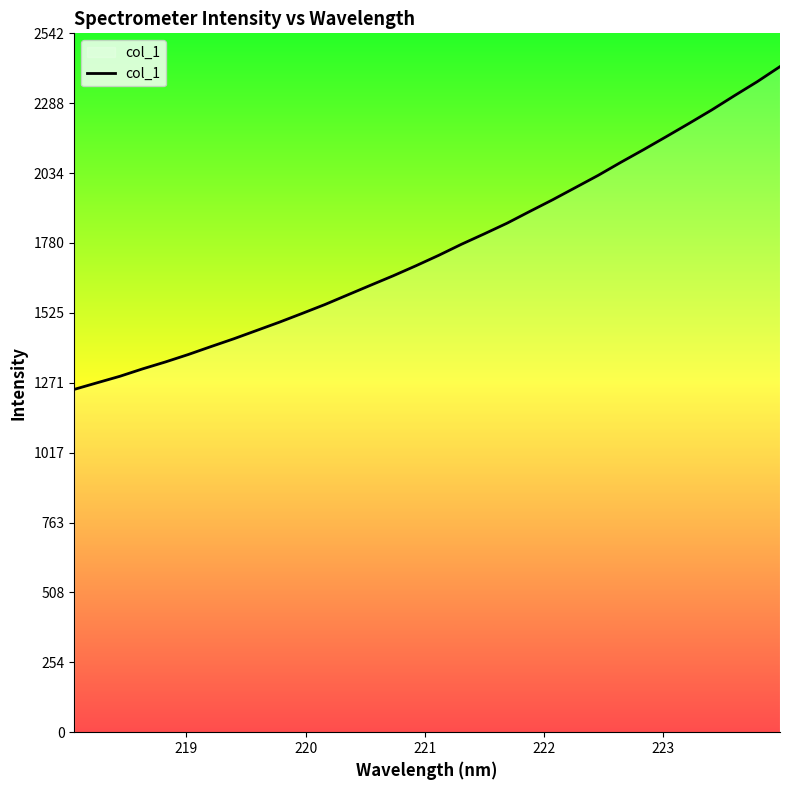

What is the smallest value displayed?

1247.1